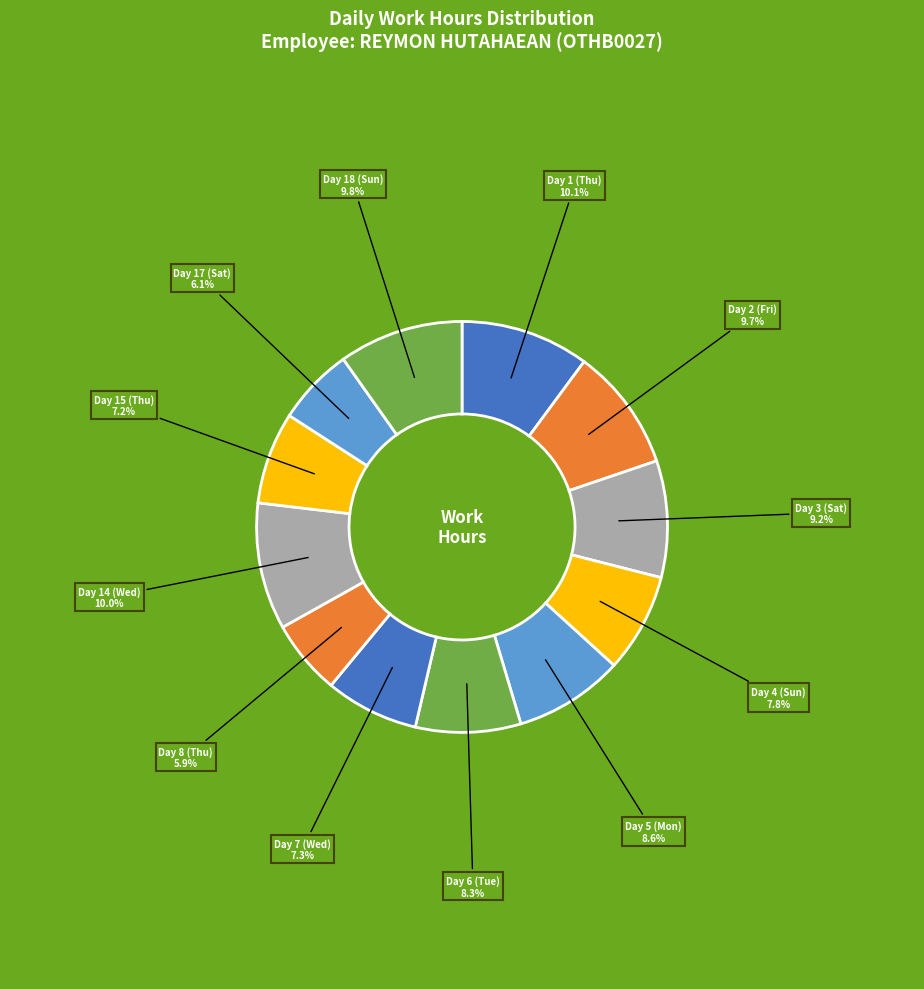

Which category has the biggest portion of the pie?

Day 1 (Thu)